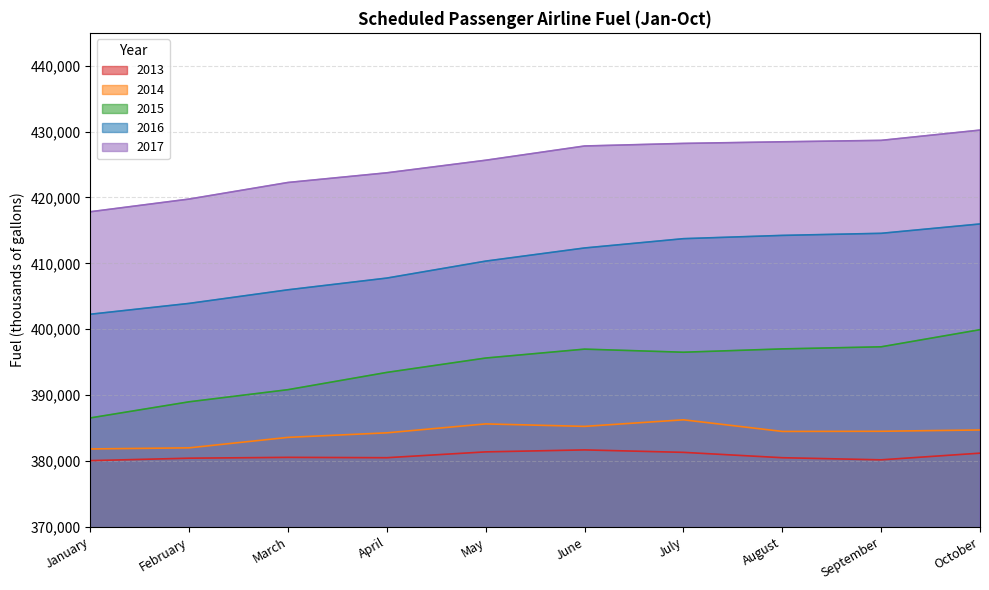

True or false: 2013 has a value of 177917 at September.

False